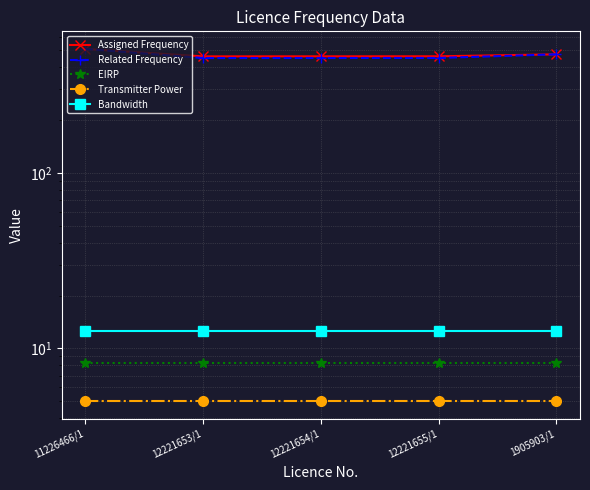

List the labels in order of Assigned Frequency value, largest first.

11226466/1, 1905903/1, 12221655/1, 12221654/1, 12221653/1